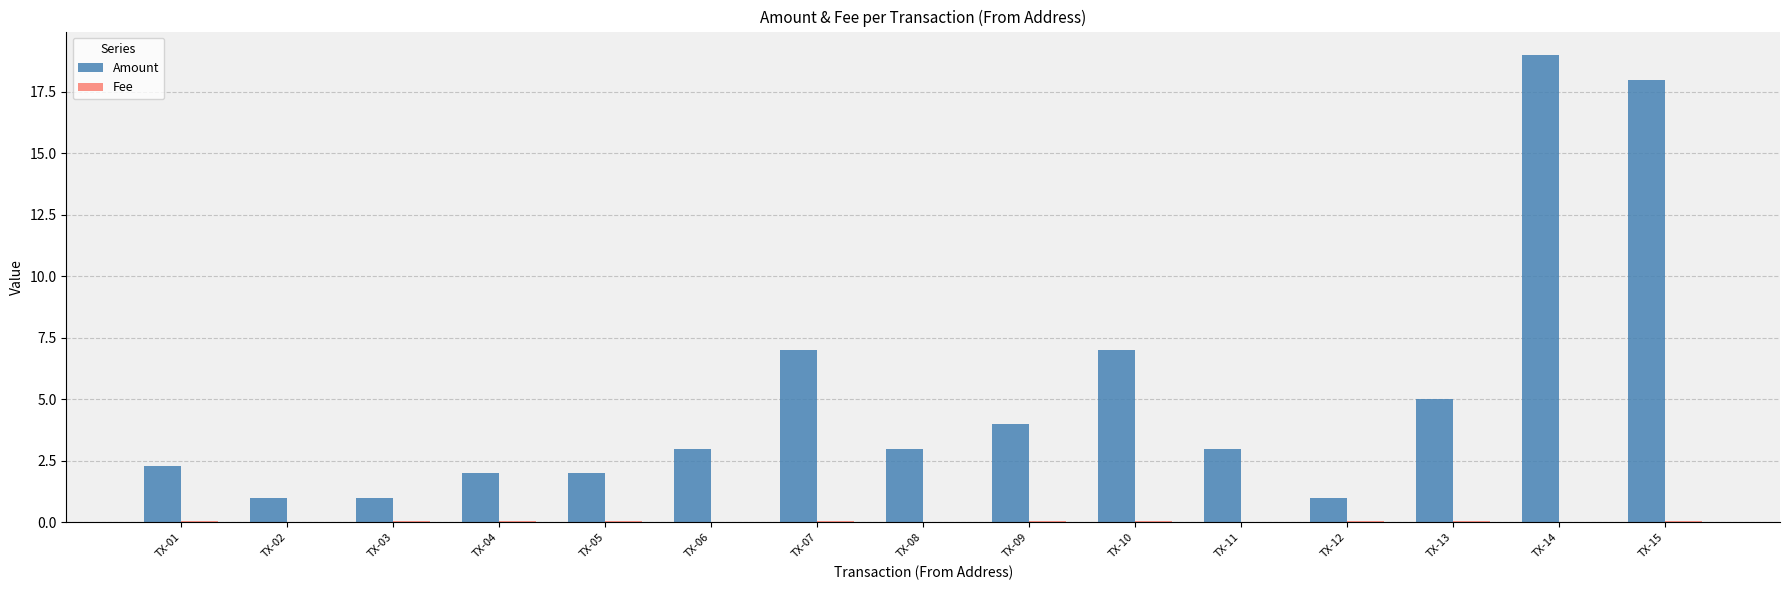

Is it true that Amount equals 7.0 at TX-07?

True